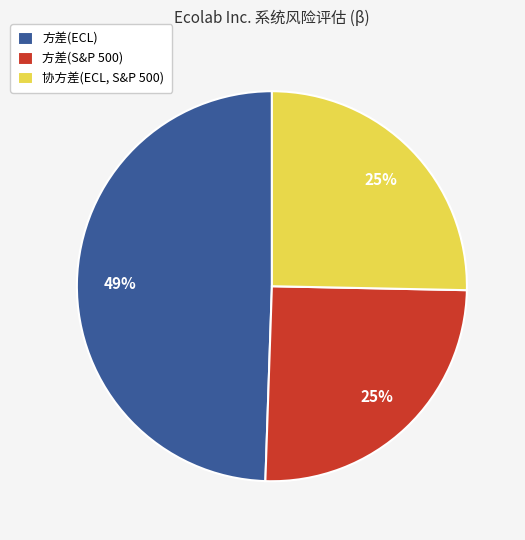

How many segments does this pie chart have?

3